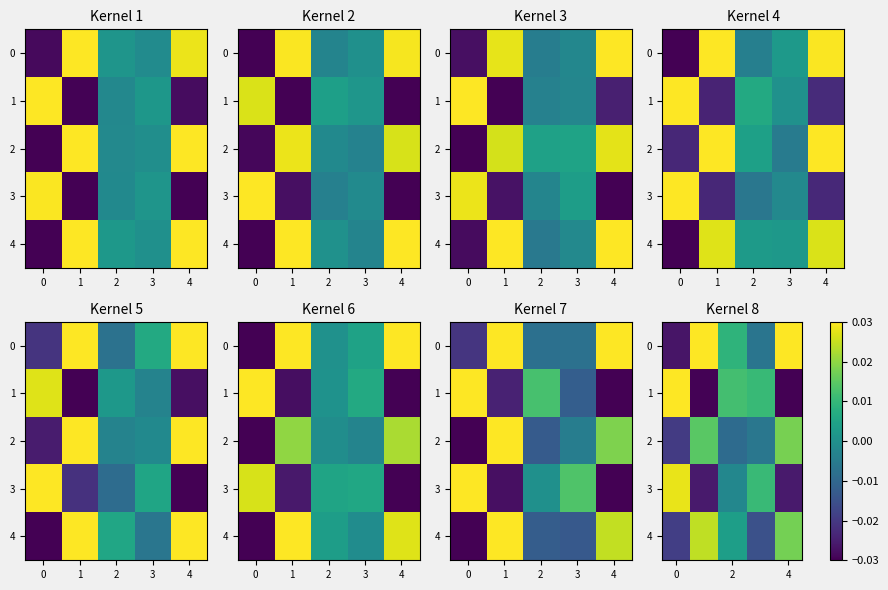

List the series in order of their peak value, highest first.

0, 1, 3, 4, 2